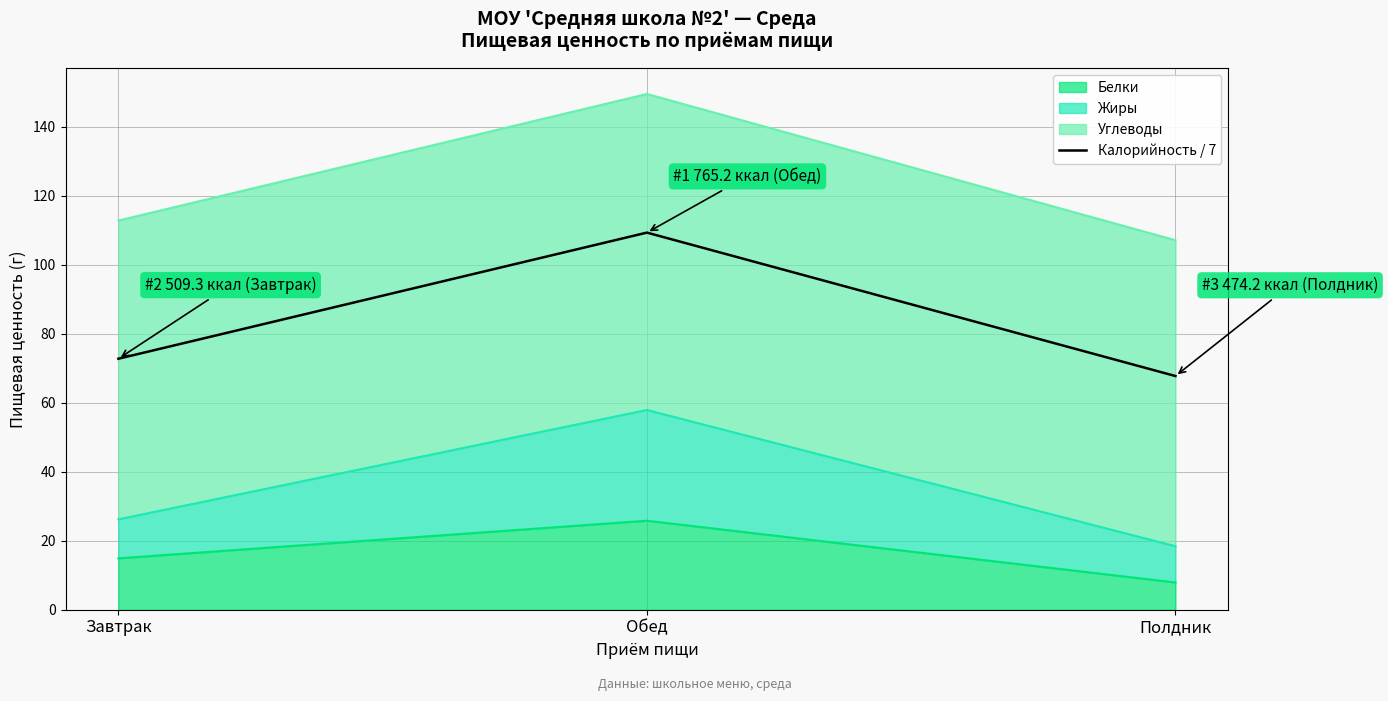

Rank the categories by value from lowest to highest.

Полдник, Завтрак, Обед